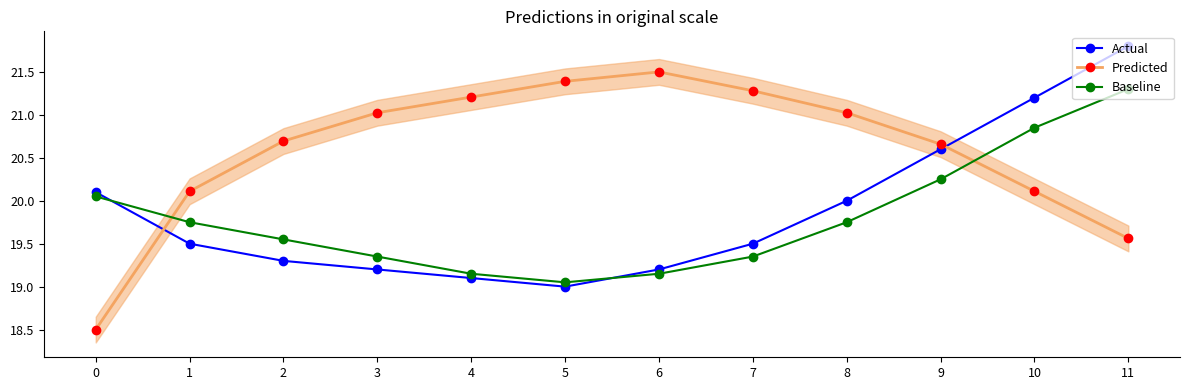

What are all the series names shown in the legend?

Actual, Predicted, Baseline